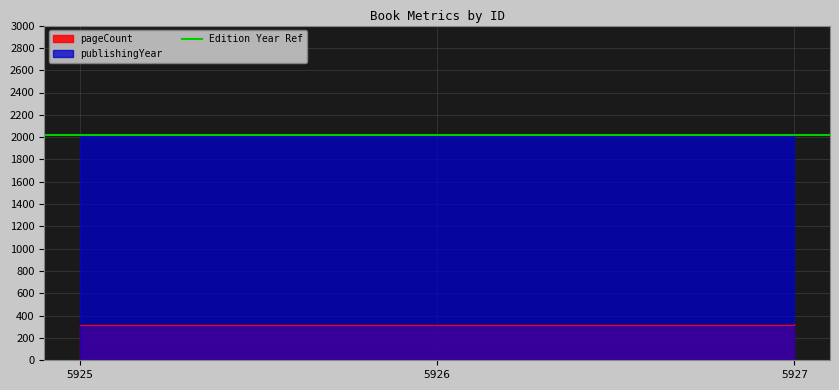

List the series in order of their overall mean, lowest first.

pageCount, publishingYear